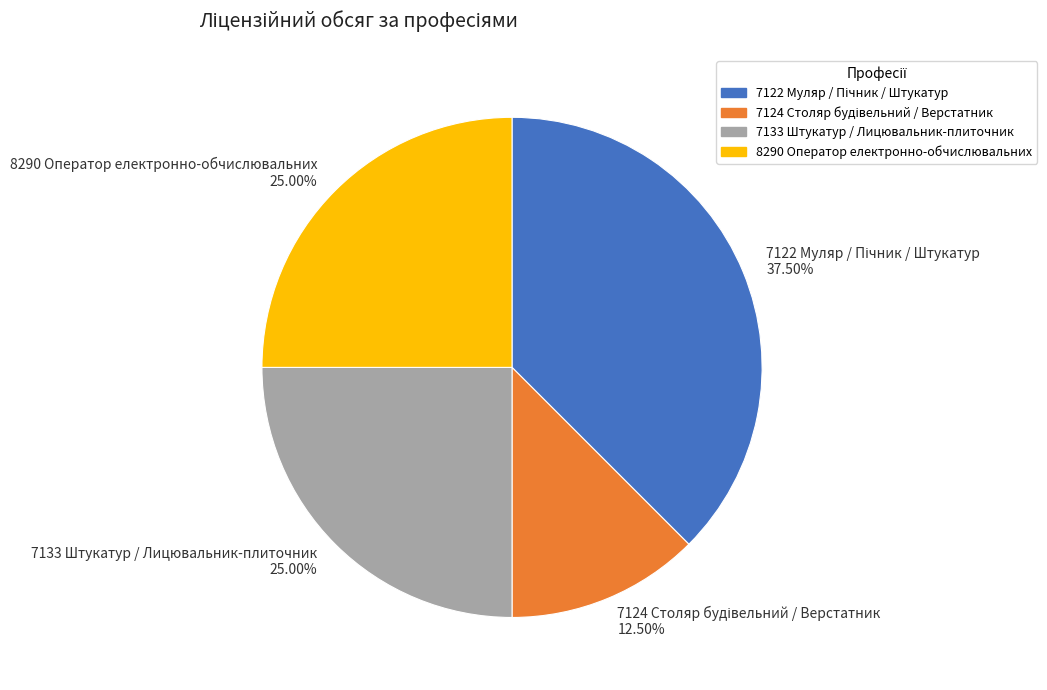

Is there any slice that represents more than half of the pie?

No